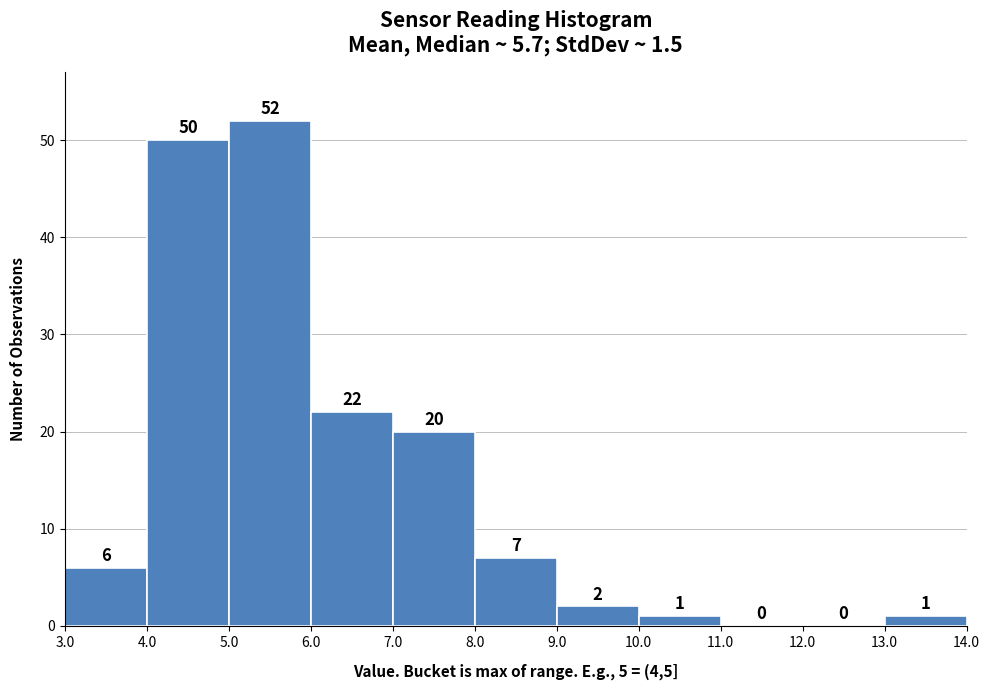

How tall is the bar that spans 5.0 to 6.0 on the x-axis?

52